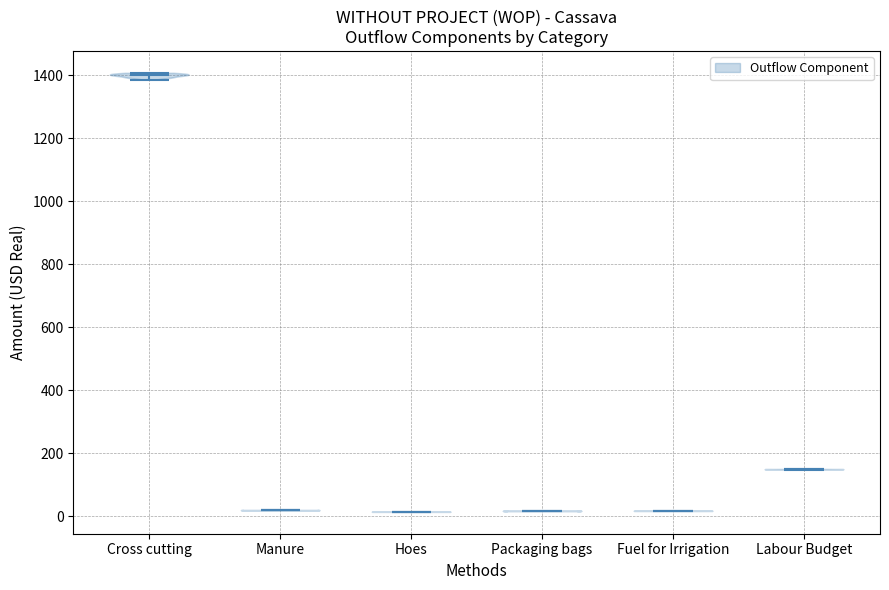

Reading left to right, read every violin against the y-axis: where its median line is, and the lowest and highest points it reaches. The values are not printed on the chart, so give them approximately, as read against the axis.

Cross cutting: median line 1400, lowest point 1380, highest point 1400
Manure: median line 20, lowest point 20, highest point 20
Hoes: median line 20, lowest point 20, highest point 20
Packaging bags: median line 20, lowest point 20, highest point 20
Fuel for Irrigation: median line 20, lowest point 20, highest point 20
Labour Budget: median line 160, lowest point 140, highest point 160